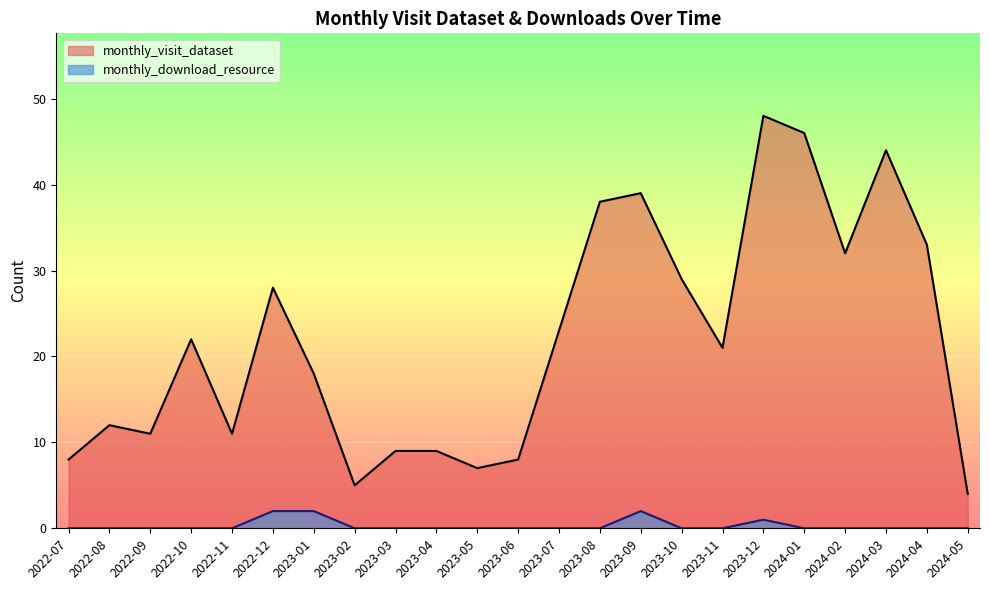

What is the difference between the monthly_download_resource values at 2022-10 and 2023-09?

2